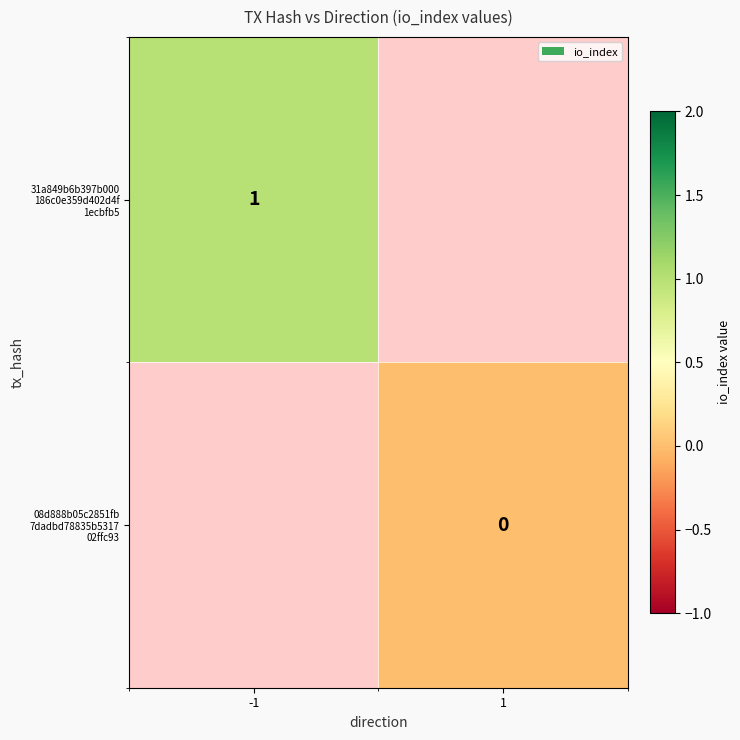

List the labels in order of 31a849b6b397b000 186c0e359d402d4f 1ecbfb5 value, smallest first.

-1, 1